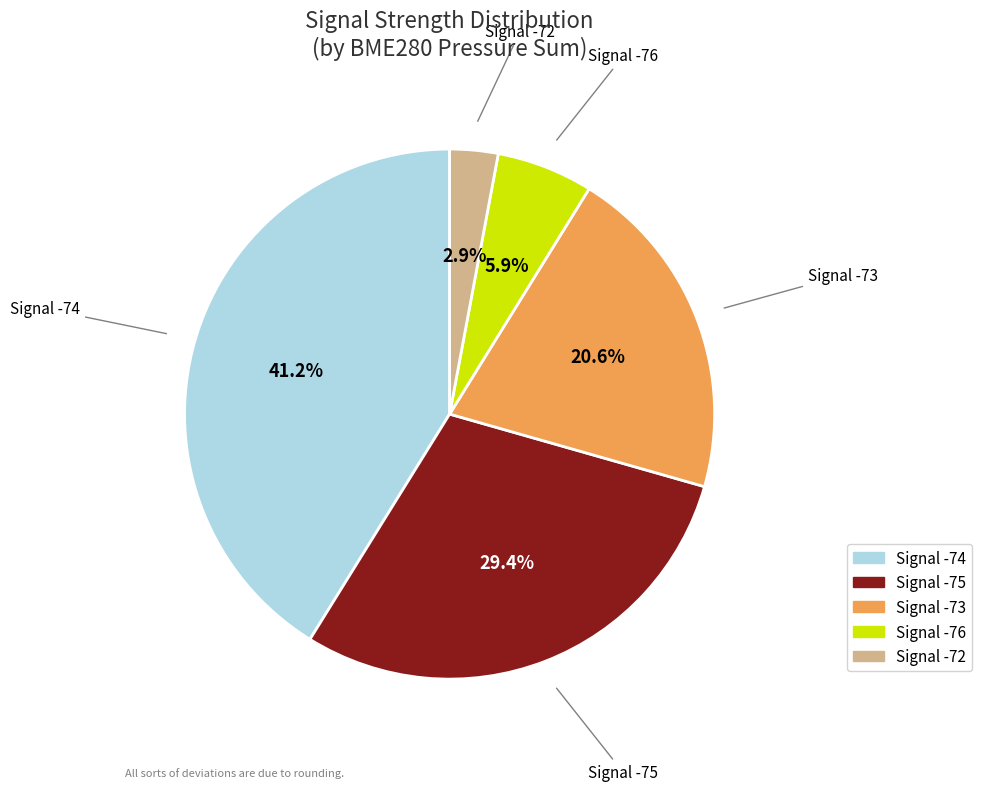

Is there any slice that represents more than half of the pie?

No